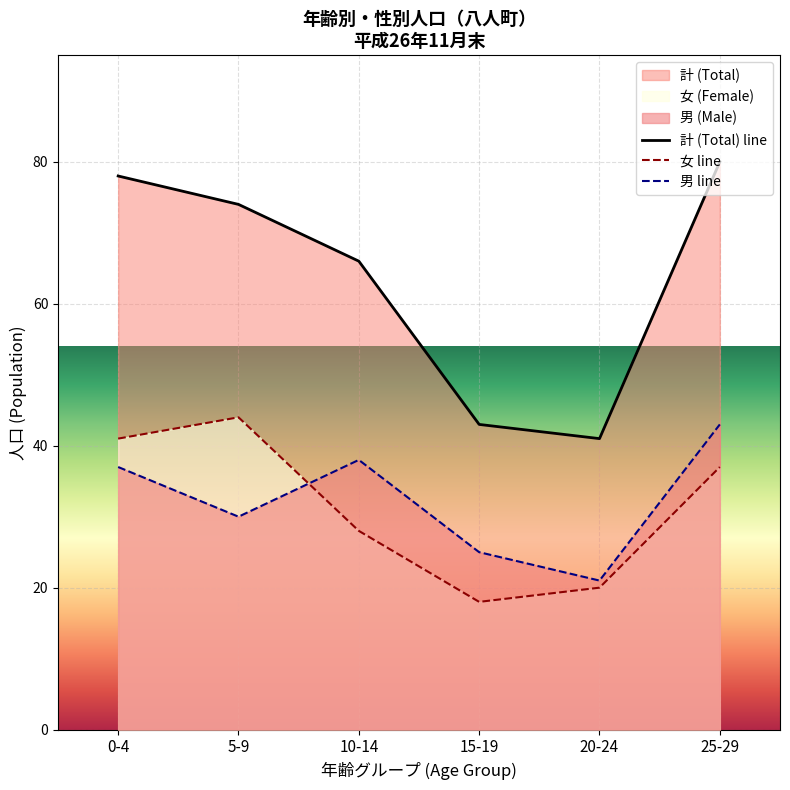

At how many categories does at least one series exceed 28?

6